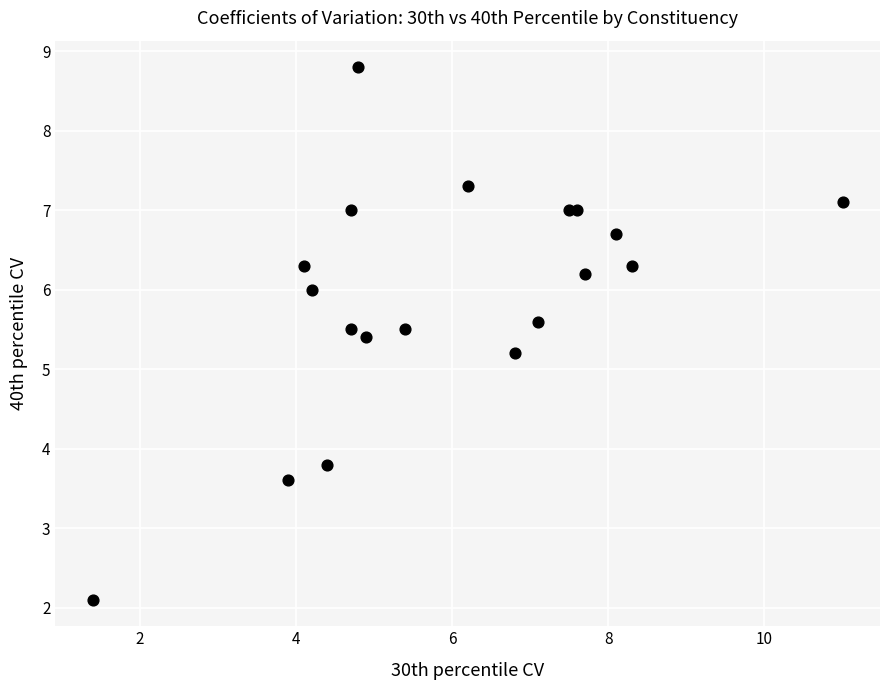

What Y value in the scatter plot is closest to 5?

5.2